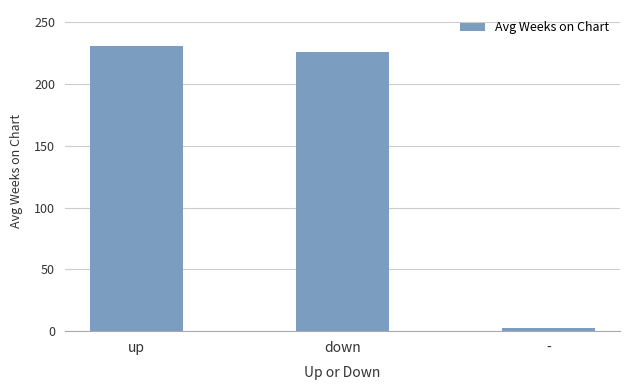

Read the value at -.

2.3